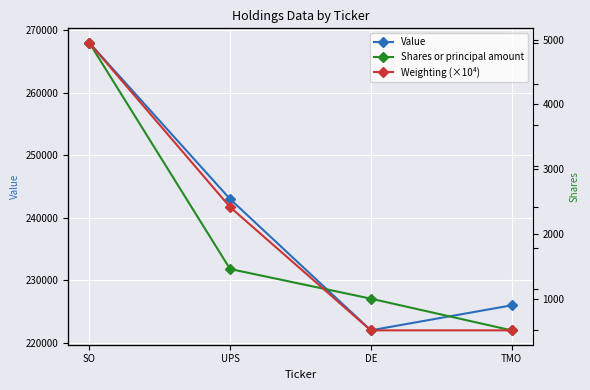

True or false: Weighting (×10⁴) and Value intersect in this chart.

False